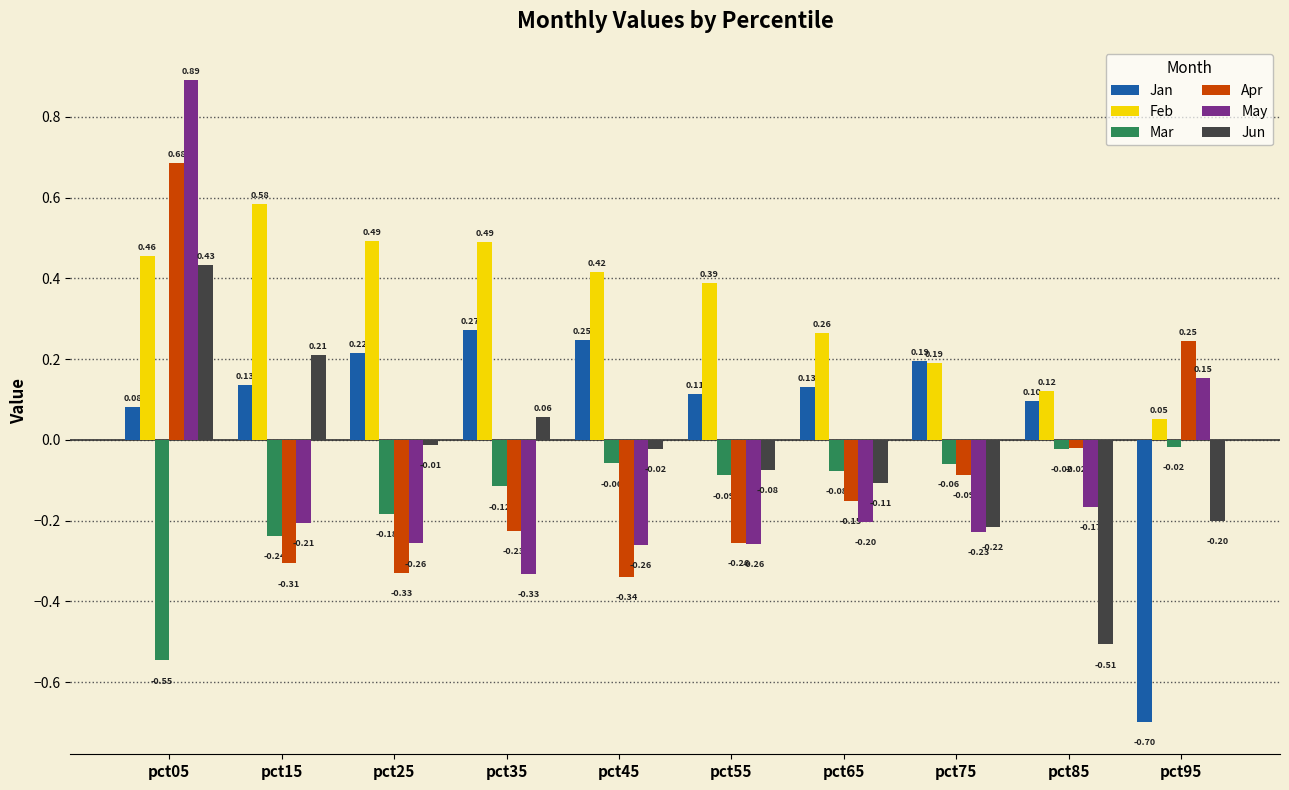

What is the total value across all series at pct75?

-0.2